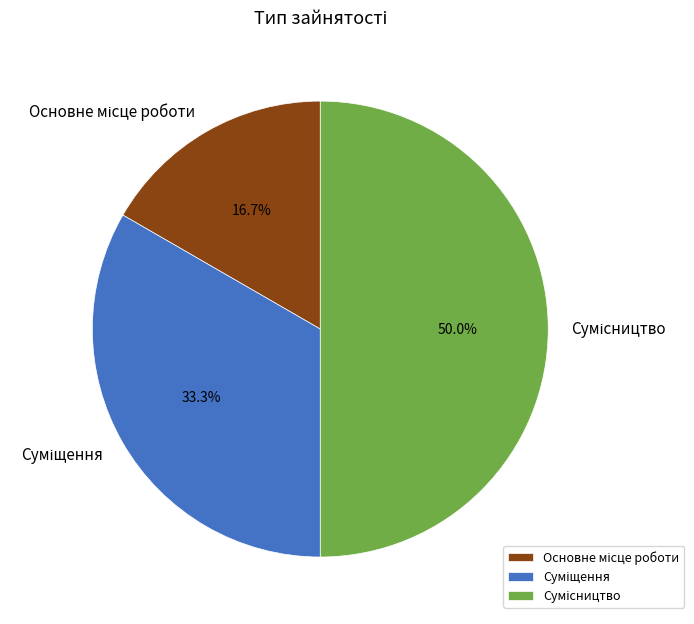

Count the number of slices in the pie.

3